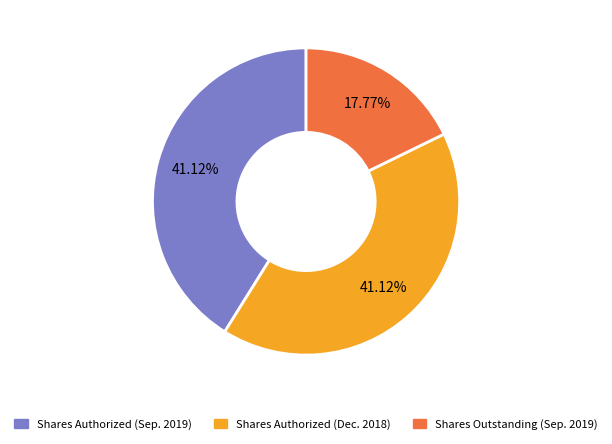

How many slices are in this pie chart?

3